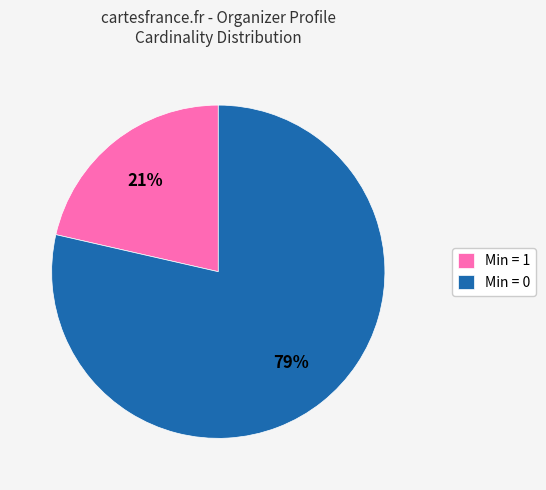

Rank the categories by value from highest to lowest.

Min = 0, Min = 1